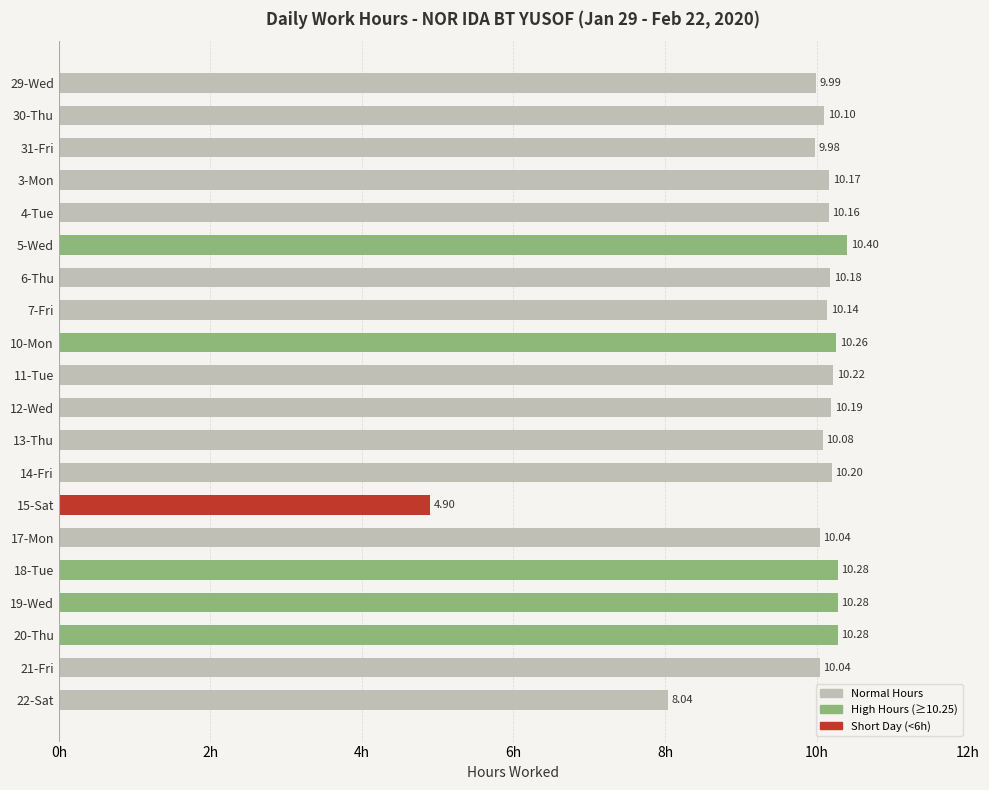

What is the average value?

9.8